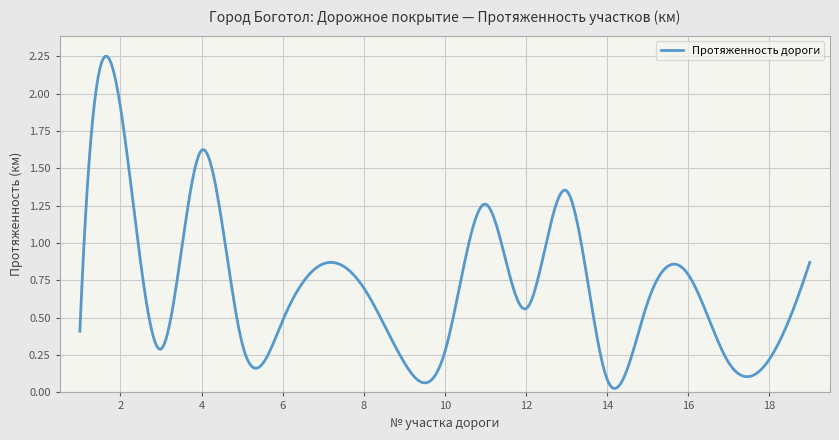

Where is the data nearest to the value 1?

19